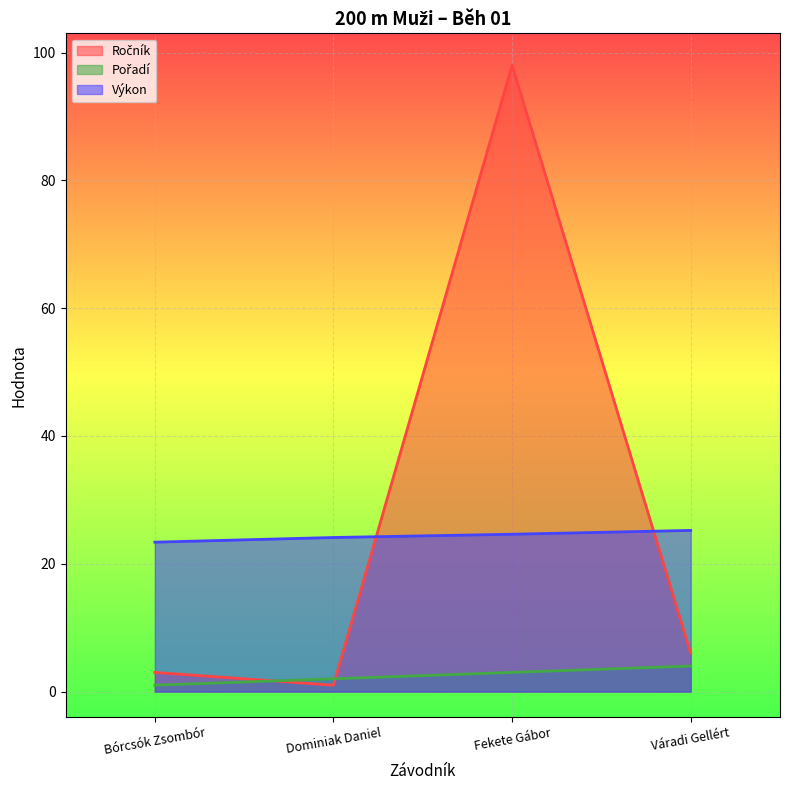

Where is Pořadí nearest to the value 2?

Dominiak Daniel